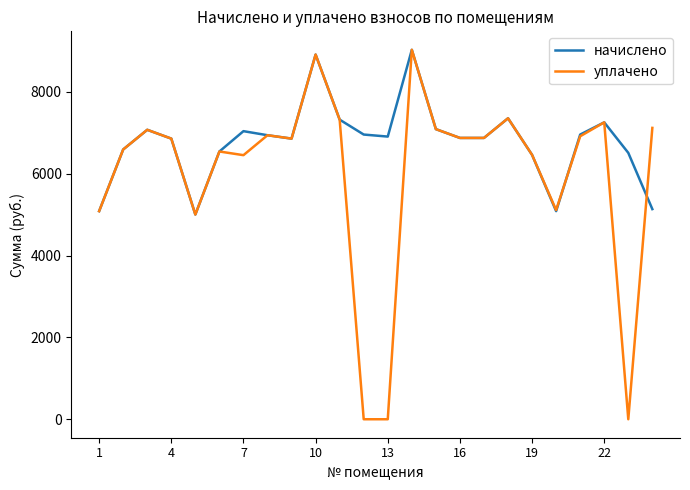

What is the maximum value shown in the chart?

9025.4